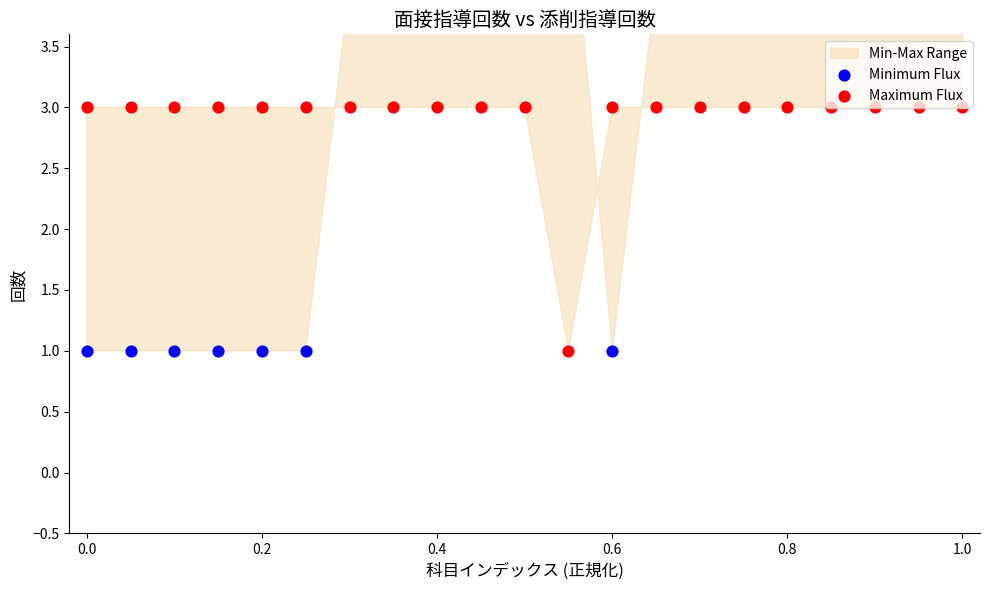

What are all the series names shown in the legend?

Minimum Flux, Maximum Flux